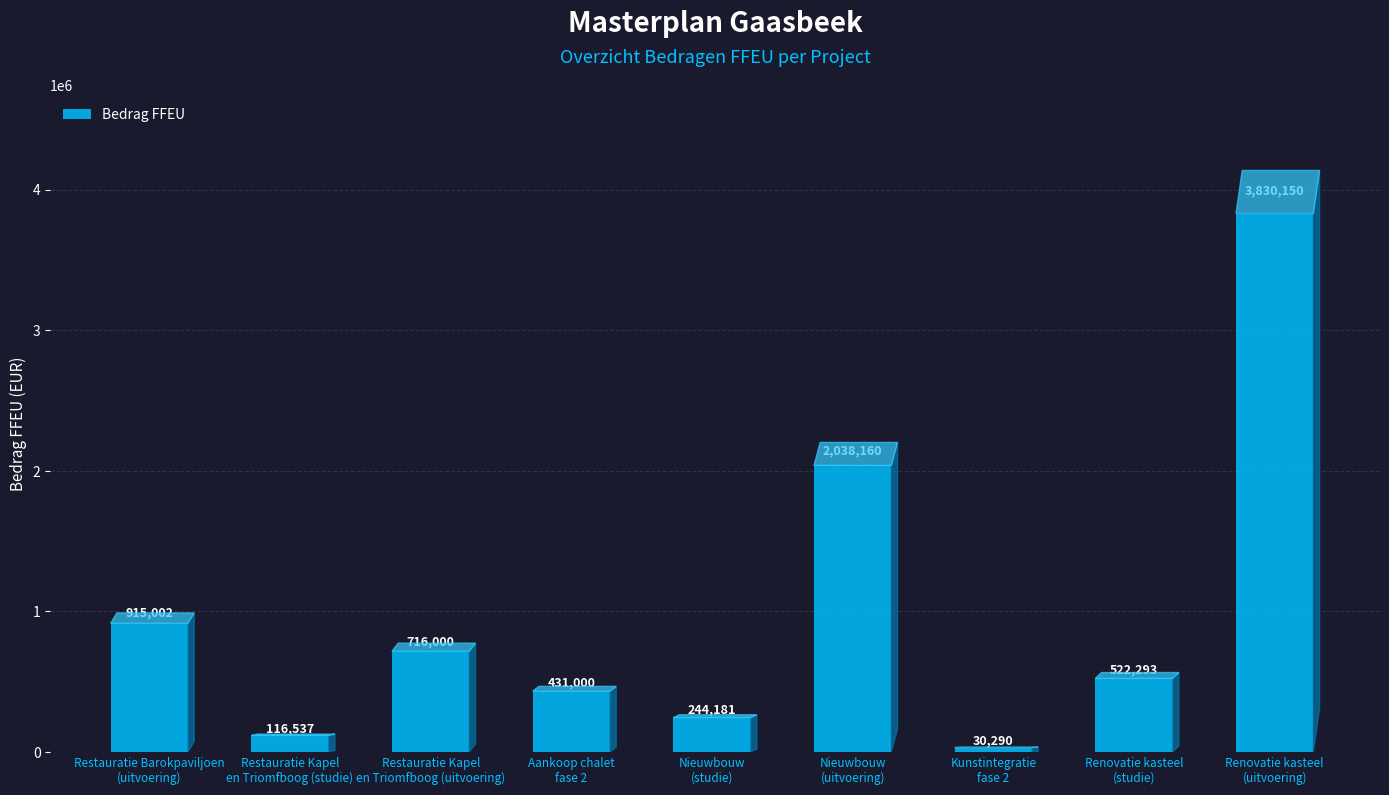

What is the value of the 6th bar from the left?

2038160.3